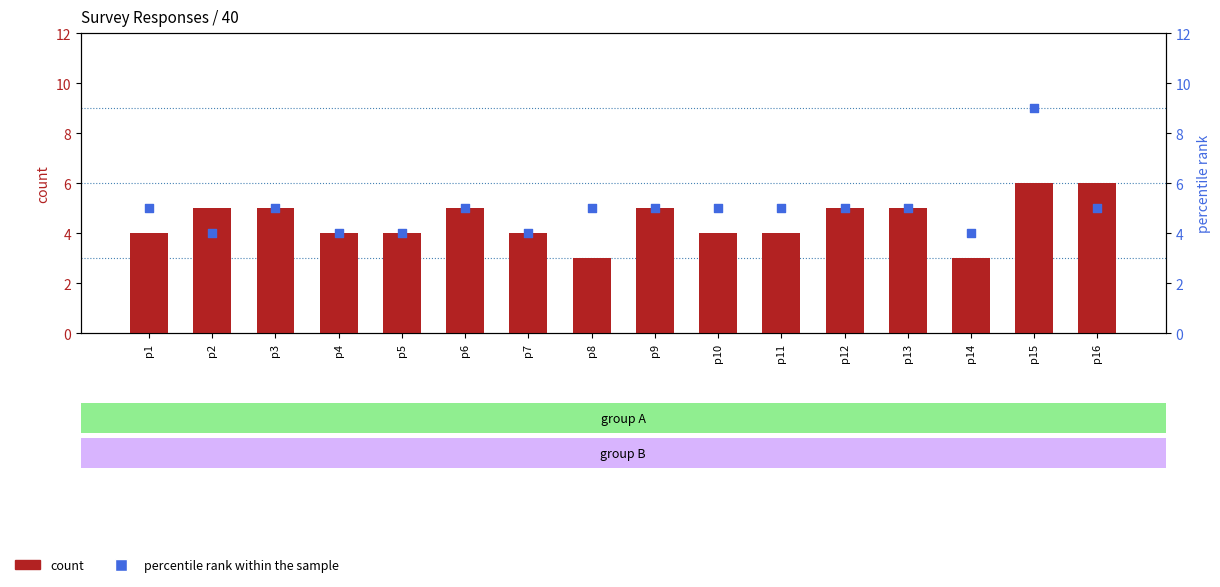

At how many categories does at least one series exceed 4?

12